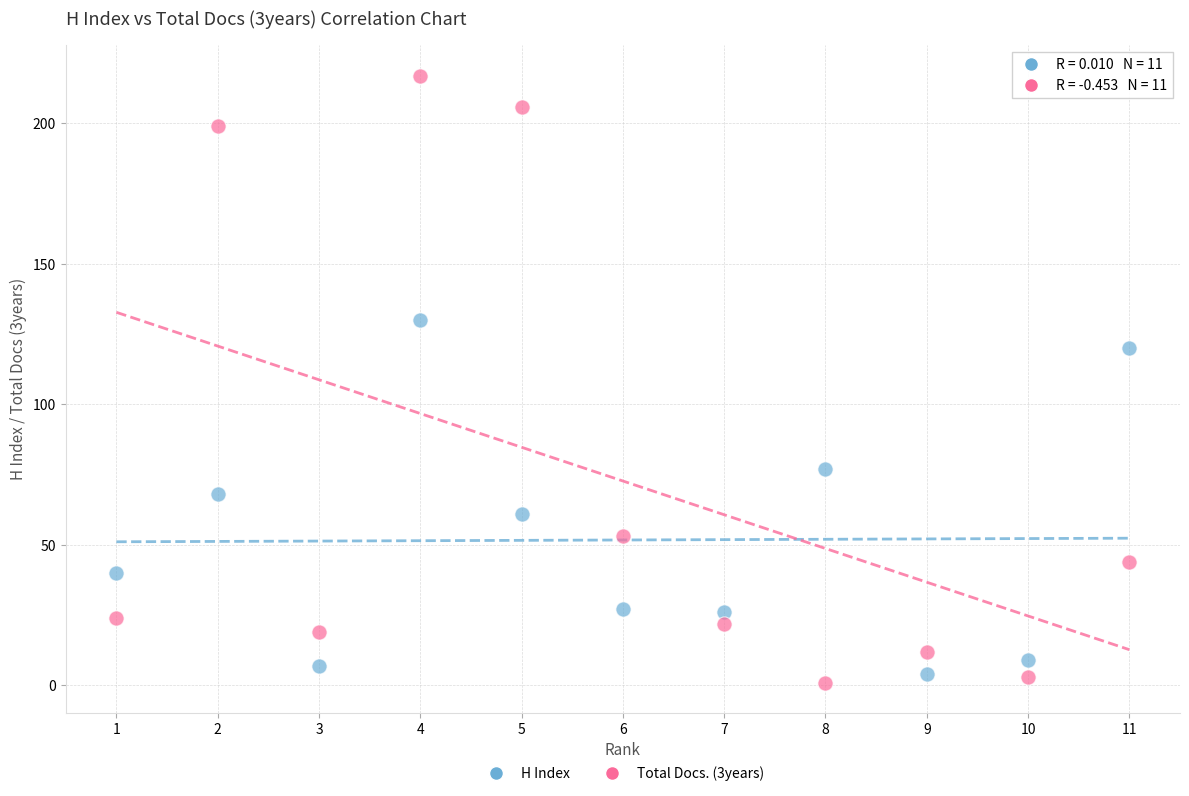

Which series has the largest Y range (max minus min)?

Total Docs. (3years)